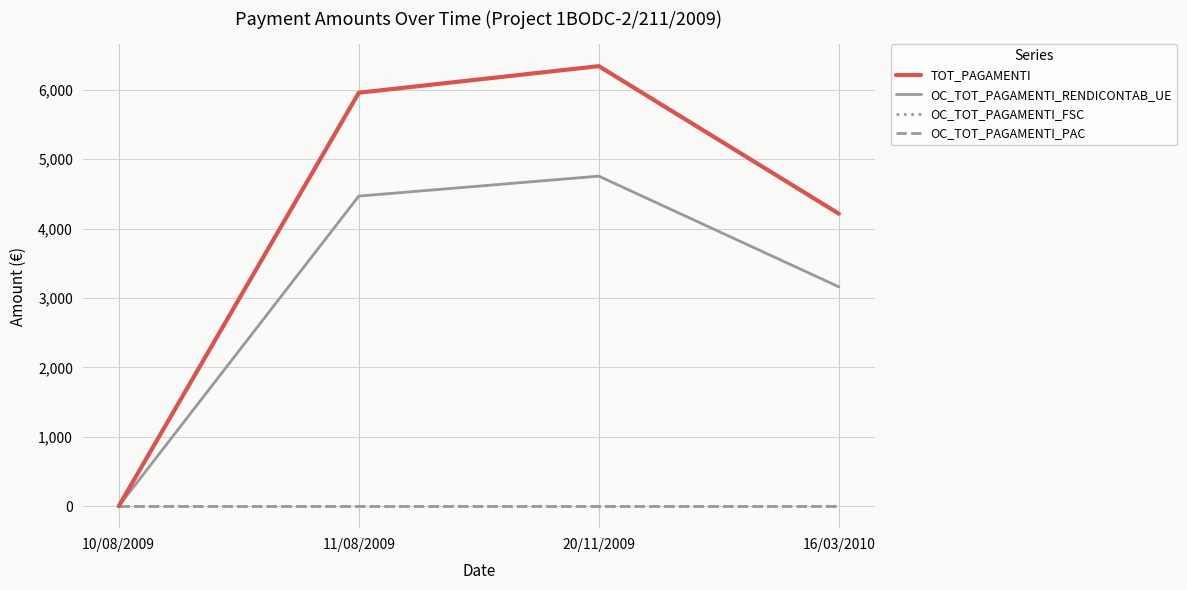

Where is the first local maximum for OC_TOT_PAGAMENTI_RENDICONTAB_UE?

20/11/2009